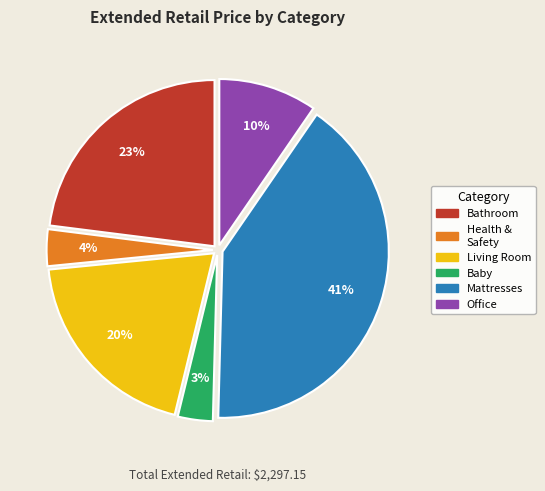

Does any single category account for the majority?

No